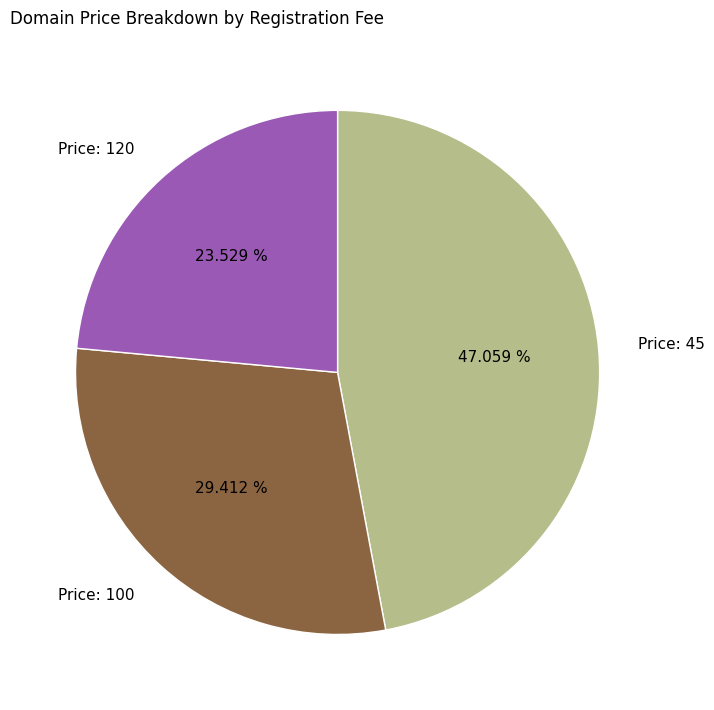

Which category has the biggest portion of the pie?

Price: 45